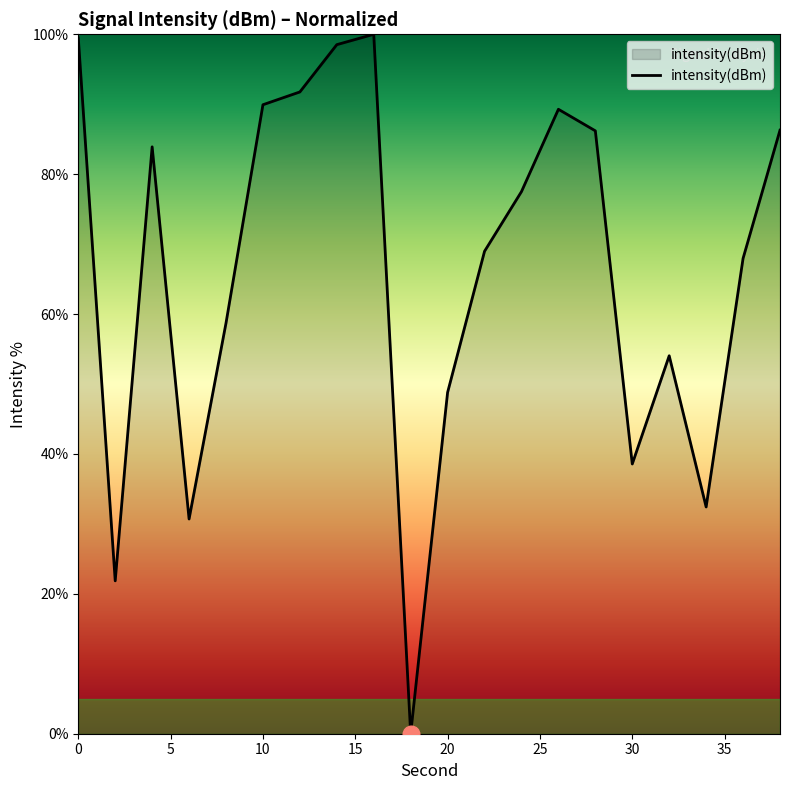

What is the difference between the maximum and minimum values?

100.0